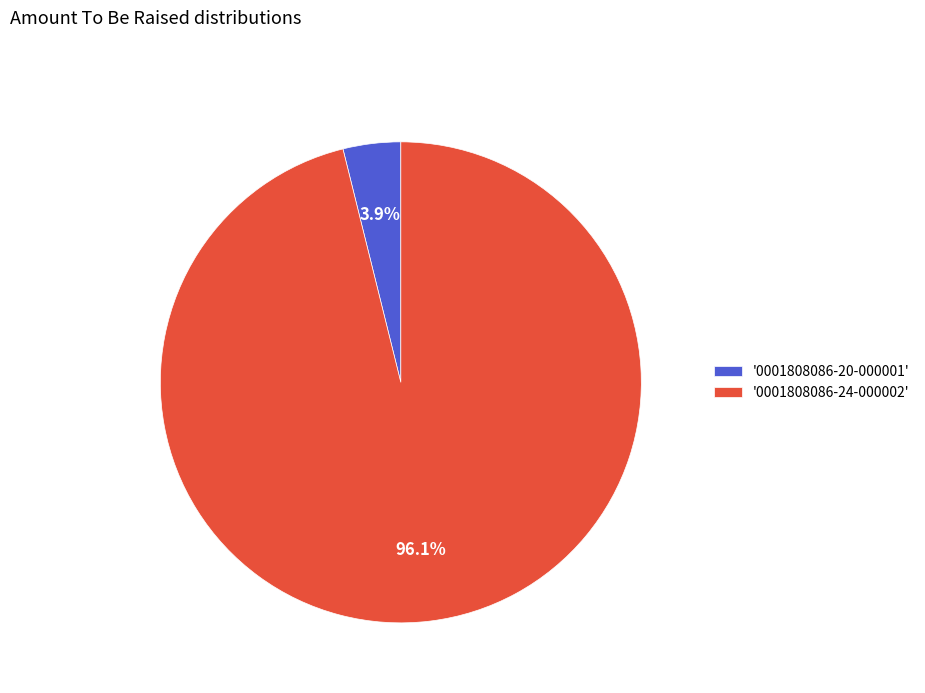

What is the largest slice in the pie chart?

'0001808086-24-000002'